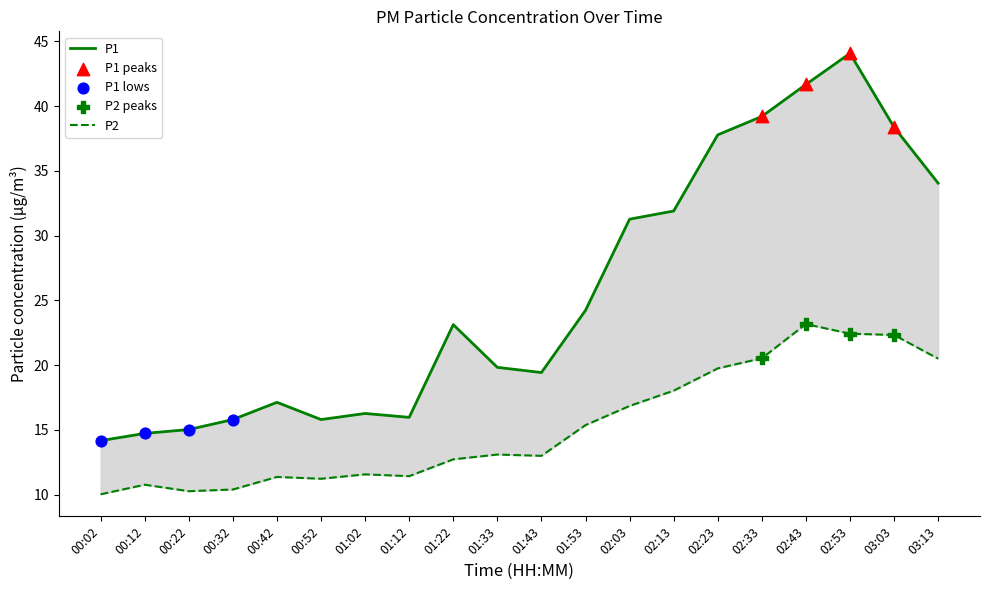

At which category is the sum across all series the highest?

02:53